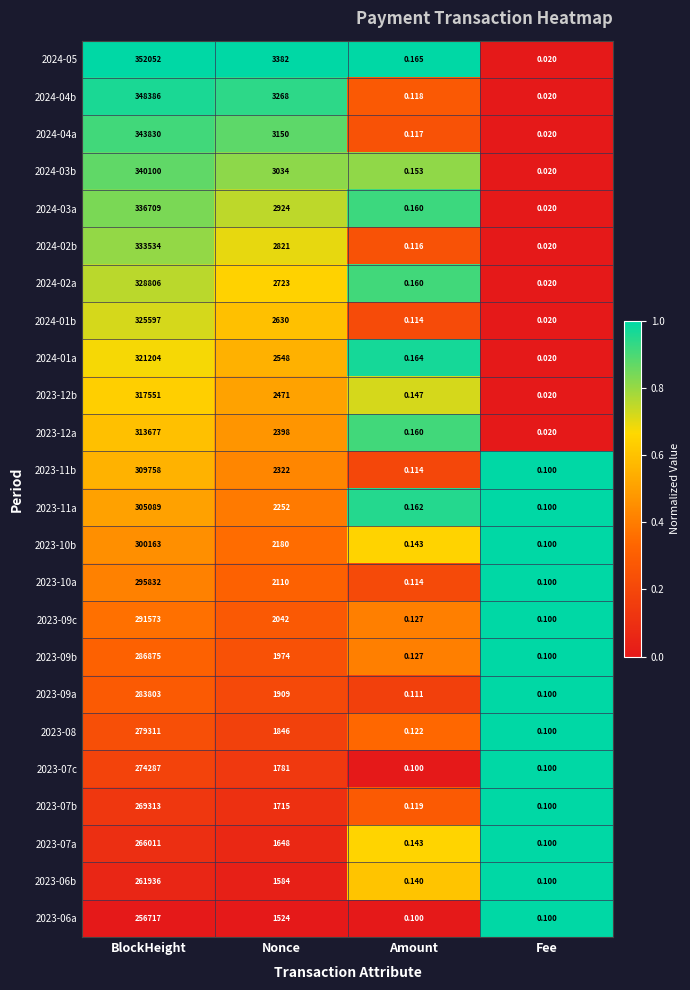

Is the value of 2023-07b at Nonce greater than the value of 2023-10a at Nonce?

No